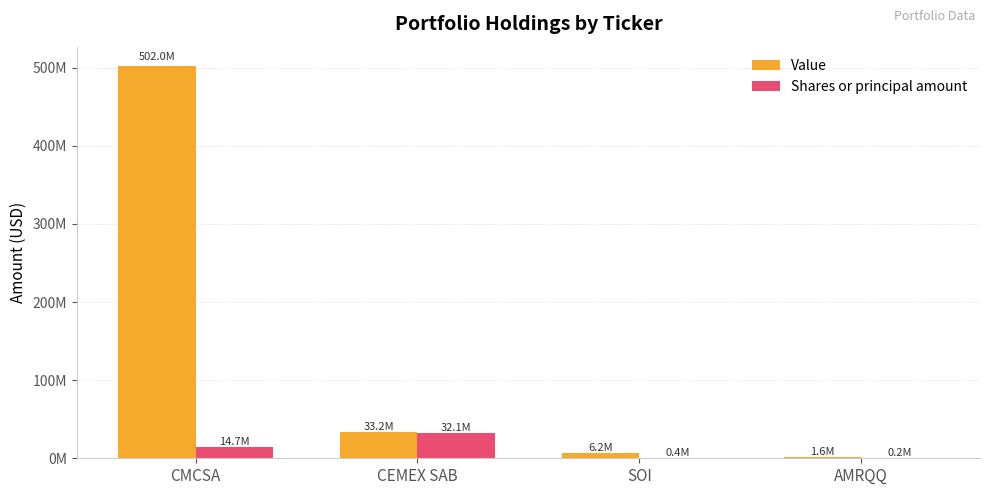

Rank the series by their average value, from highest to lowest.

Value, Shares or principal amount